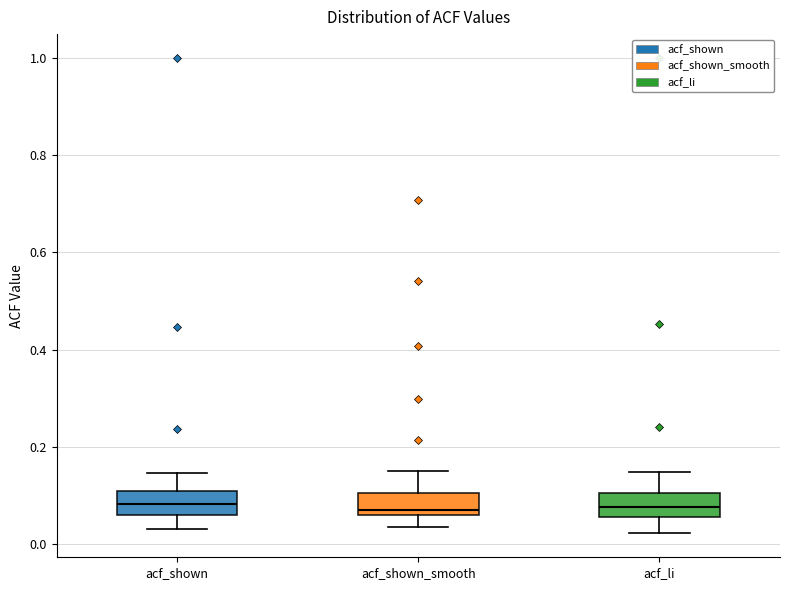

Reading left to right, read every box against the y-axis: the position of its median line, the range the box covers, and the ends of its whiskers. The values are not printed on the chart, so give them approximately, as read against the axis.

acf_shown: median 0.08, box 0.06 to 0.12, whiskers 0.04 to 0.14
acf_shown_smooth: median 0.08, box 0.06 to 0.10, whiskers 0.04 to 0.16
acf_li: median 0.08, box 0.06 to 0.10, whiskers 0.02 to 0.14